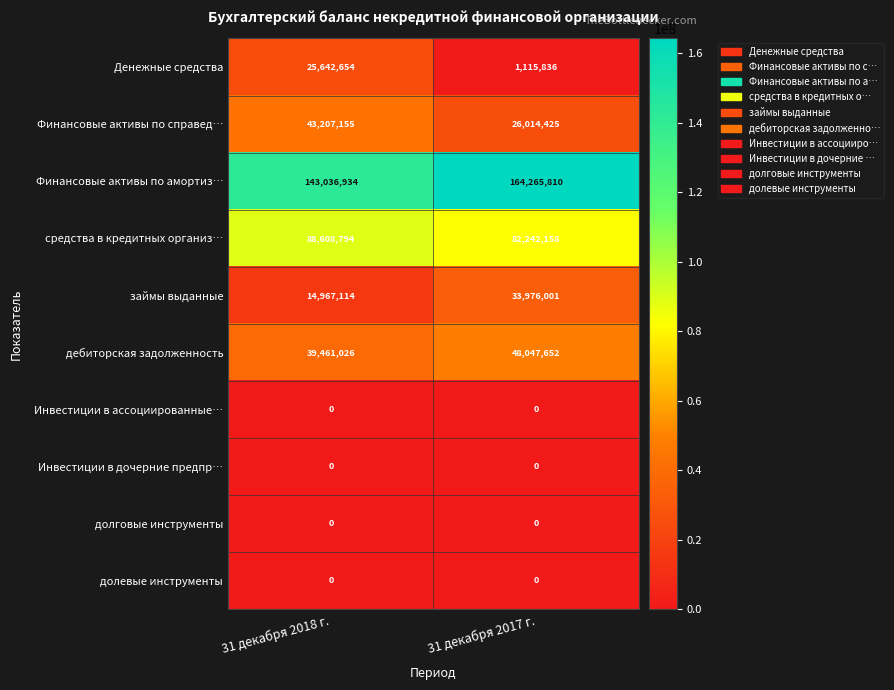

Reading right to left, transcribe all the data shown in this chart.

Денежные средства: 31 декабря 2017 г.=1115836	31 декабря 2018 г.=25642654
Финансовые активы по справед…: 31 декабря 2017 г.=26014425	31 декабря 2018 г.=43207155
Финансовые активы по амортиз…: 31 декабря 2017 г.=164265810	31 декабря 2018 г.=143036934
средства в кредитных организ…: 31 декабря 2017 г.=82242158	31 декабря 2018 г.=88608794
займы выданные: 31 декабря 2017 г.=33976001	31 декабря 2018 г.=14967114
дебиторская задолженность: 31 декабря 2017 г.=48047652	31 декабря 2018 г.=39461026
Инвестиции в ассоциированные…: 31 декабря 2017 г.=0	31 декабря 2018 г.=0
Инвестиции в дочерние предпр…: 31 декабря 2017 г.=0	31 декабря 2018 г.=0
долговые инструменты: 31 декабря 2017 г.=0	31 декабря 2018 г.=0
долевые инструменты: 31 декабря 2017 г.=0	31 декабря 2018 г.=0